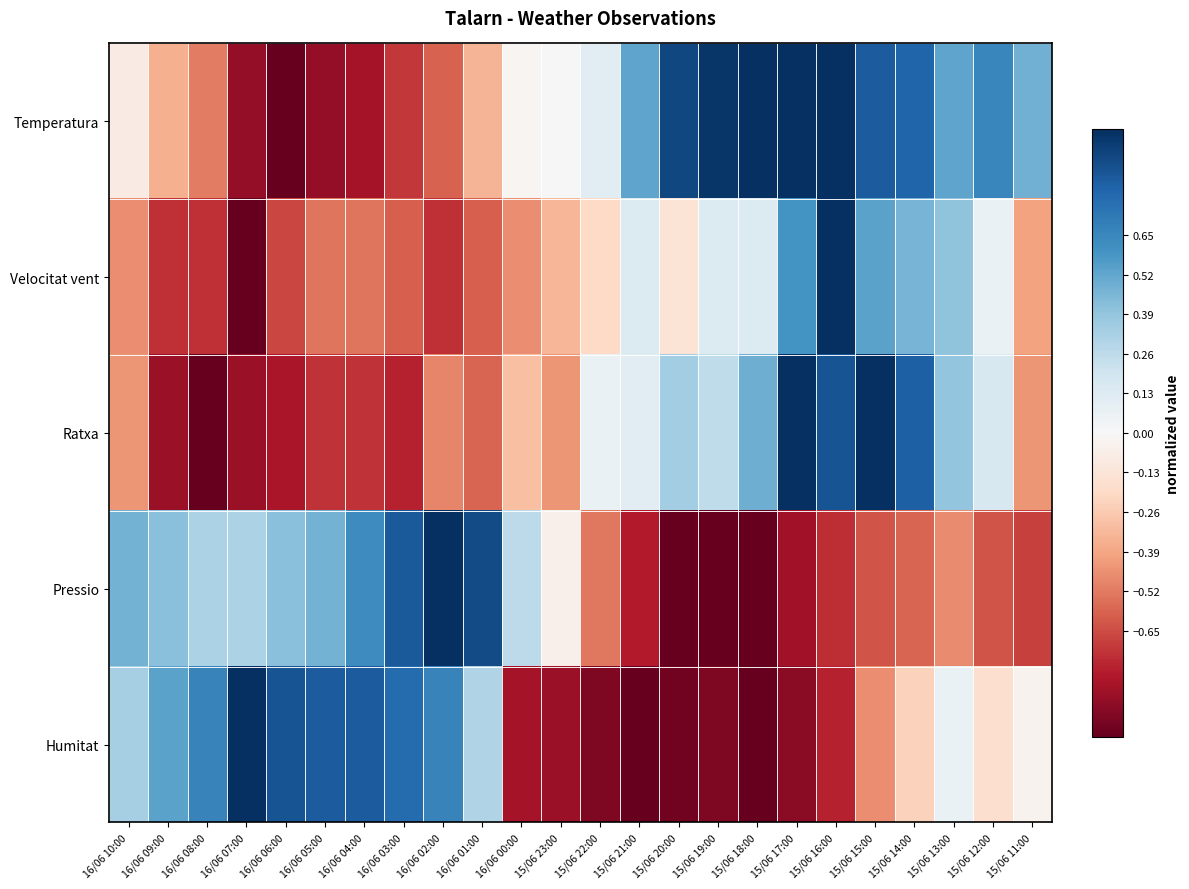

At 15/06 22:00, list the series in order from largest to smallest.

Temperatura, Ratxa, Velocitat vent, Pressio, Humitat